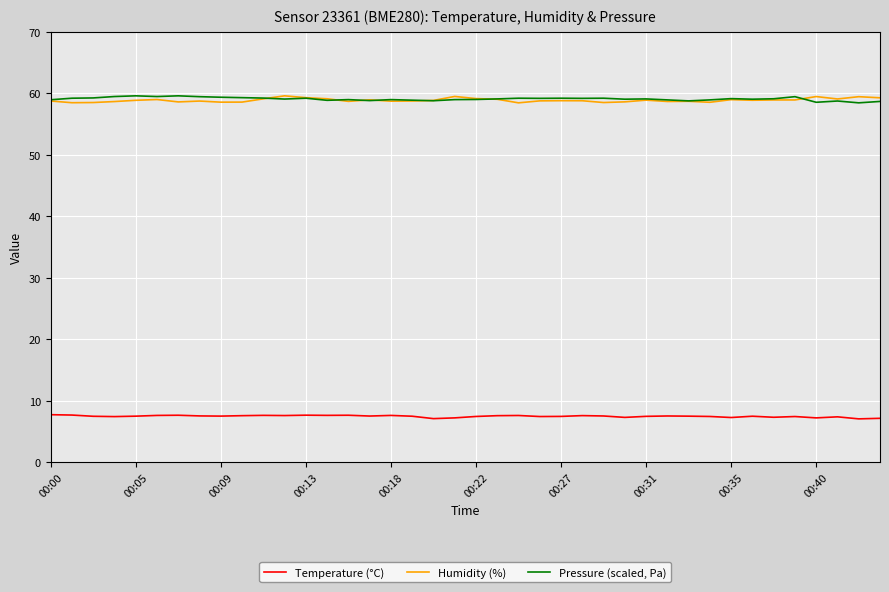

What is the highest value of the Pressure (scaled, Pa) series?

59.6